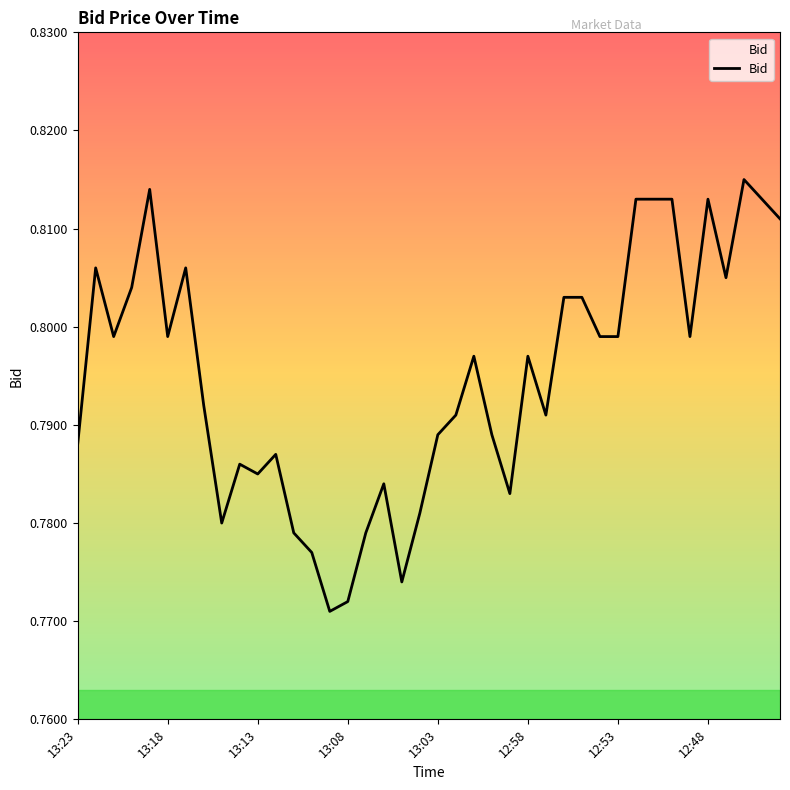

Is this an area chart (filled region under the line)?

Yes